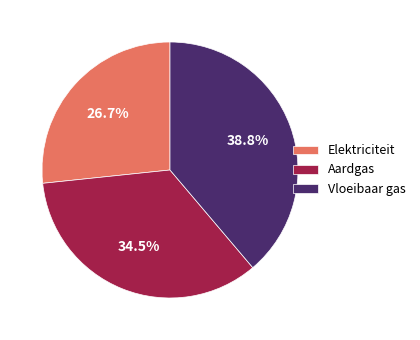

Which slice is the smallest?

Elektriciteit